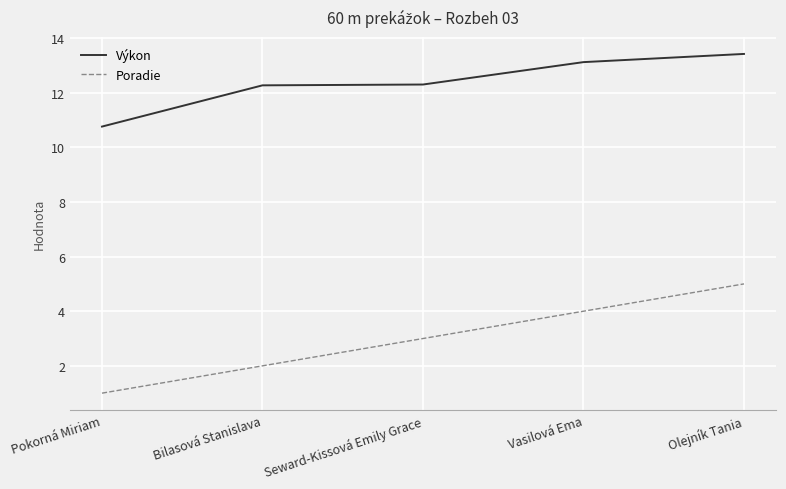

What is the difference between the second highest and minimum values in the Poradie series?

3.0